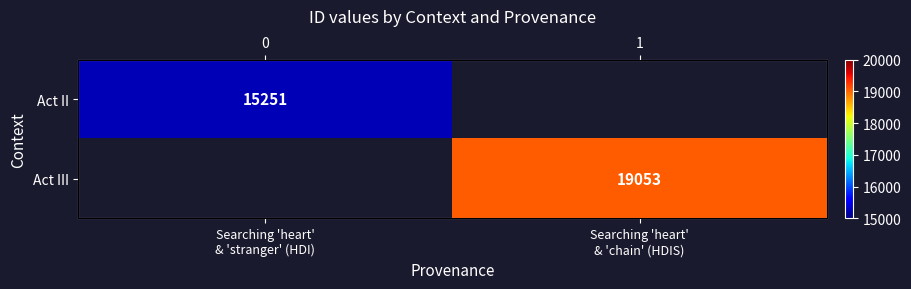

Which category has the lowest value in the Act II series?

Searching 'heart' & 'stranger' (HDI)